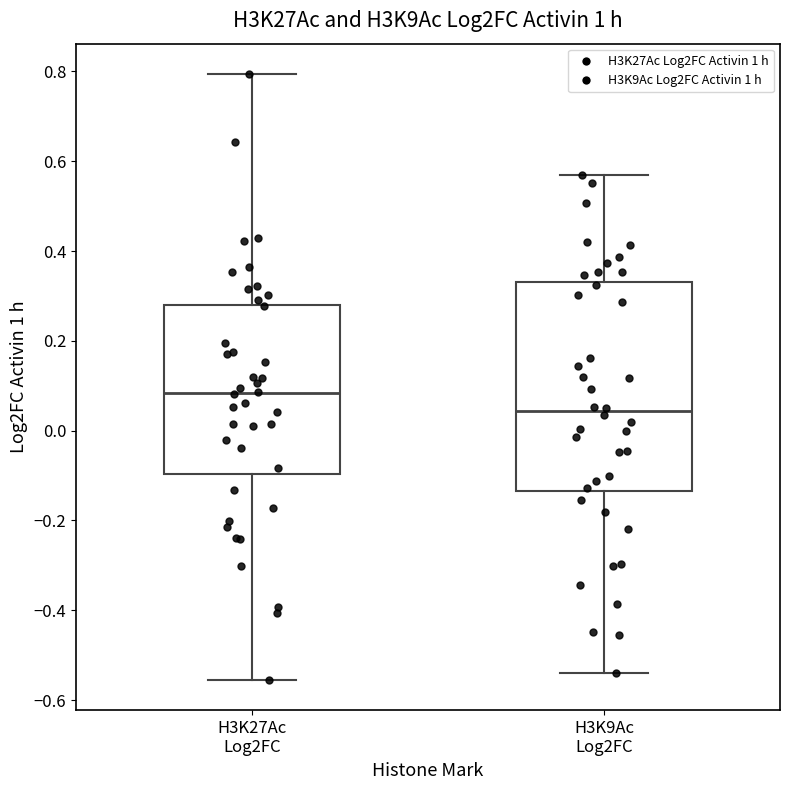

Where does the median line of the box for H3K27Ac Log2FC sit on the y-axis? The values are not printed on the chart, so give them approximately, as read against the axis.

0.08